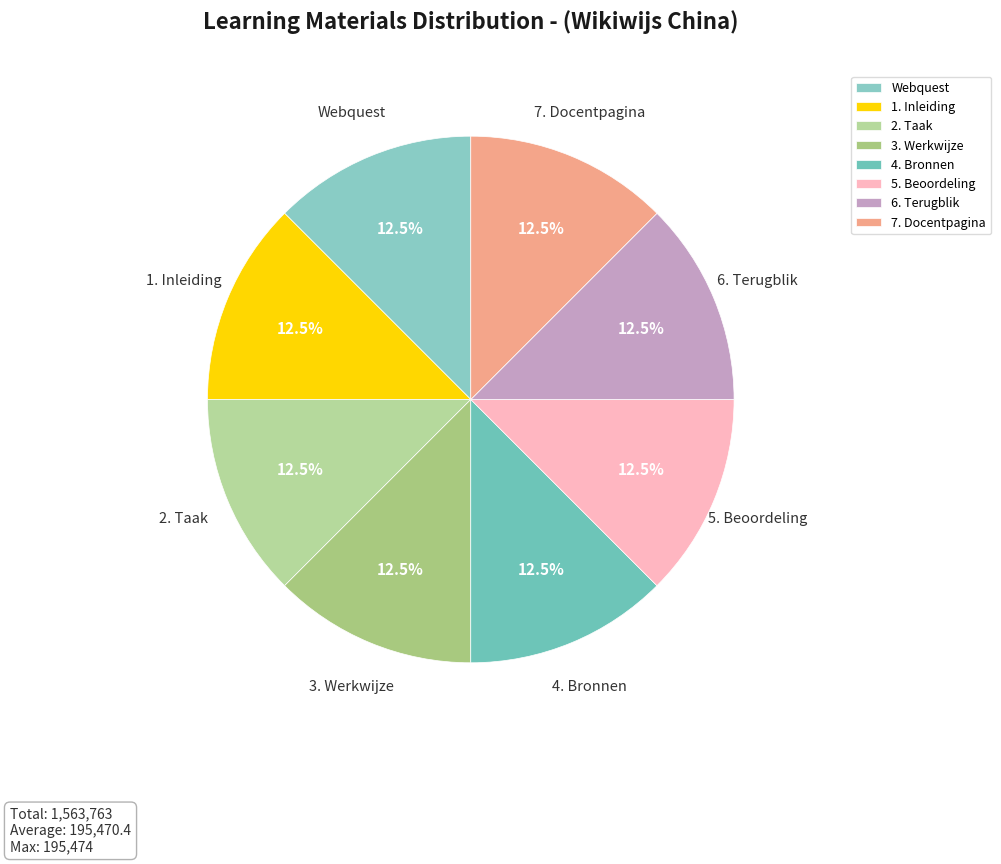

How many slices are in this pie chart?

8